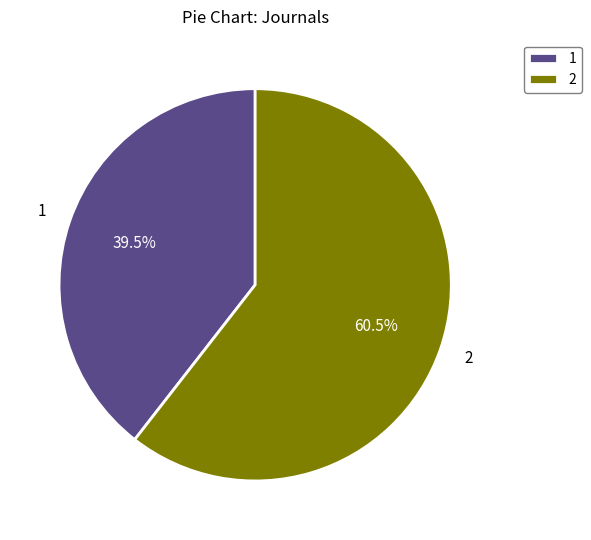

Which category has the smallest portion of the pie?

1